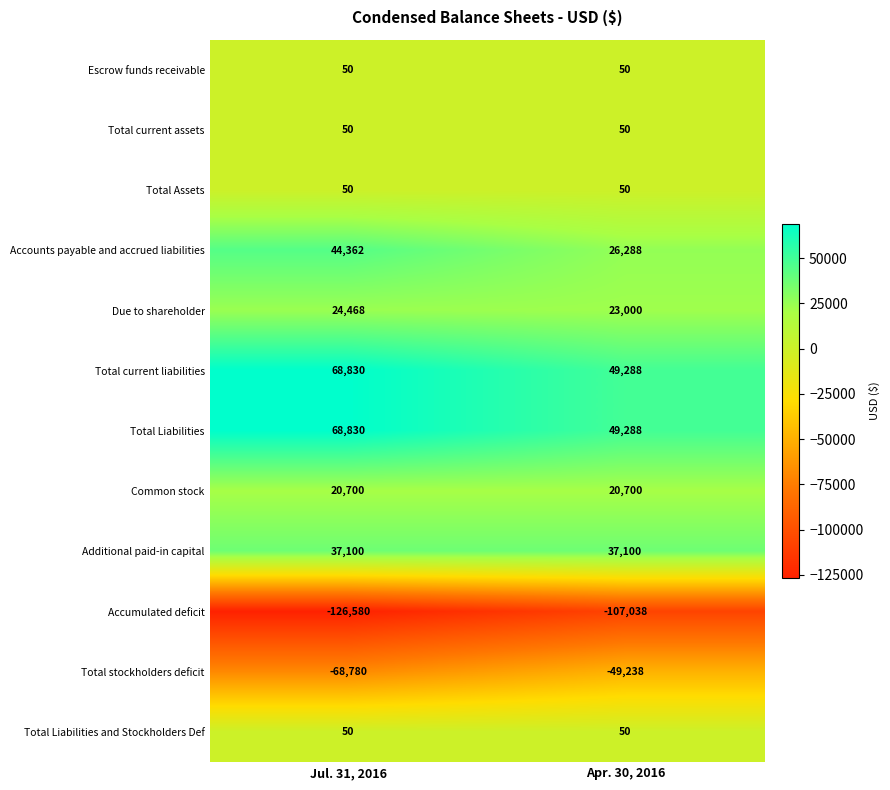

List the labels in order of Accounts payable and accrued liabilities value, smallest first.

Apr. 30, 2016, Jul. 31, 2016